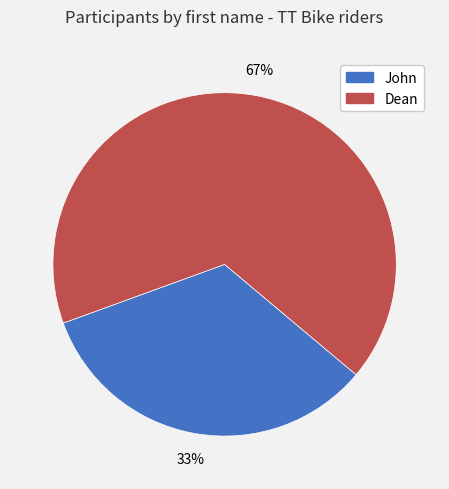

The Dean slice represents 67% of the pie. True or false?

True